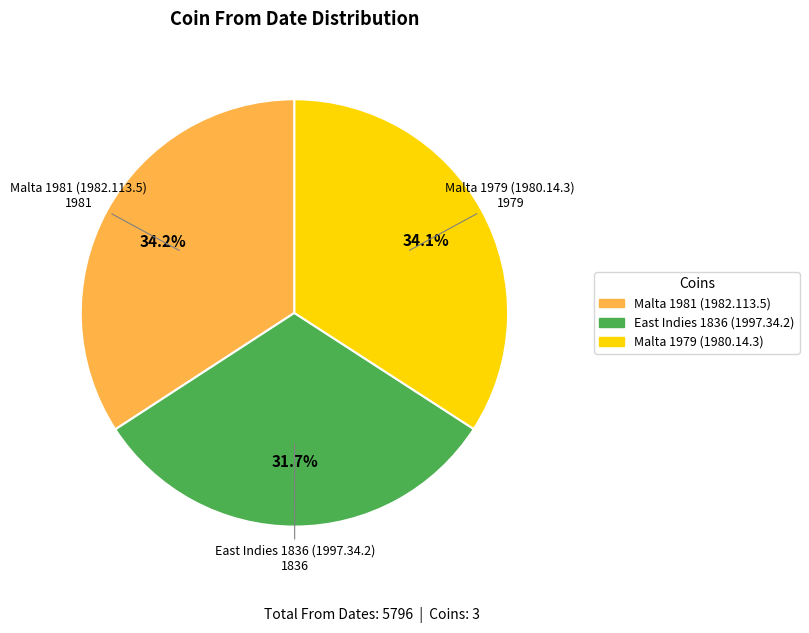

How much of the chart is everything except East Indies 1836 (1997.34.2)?

68.3%